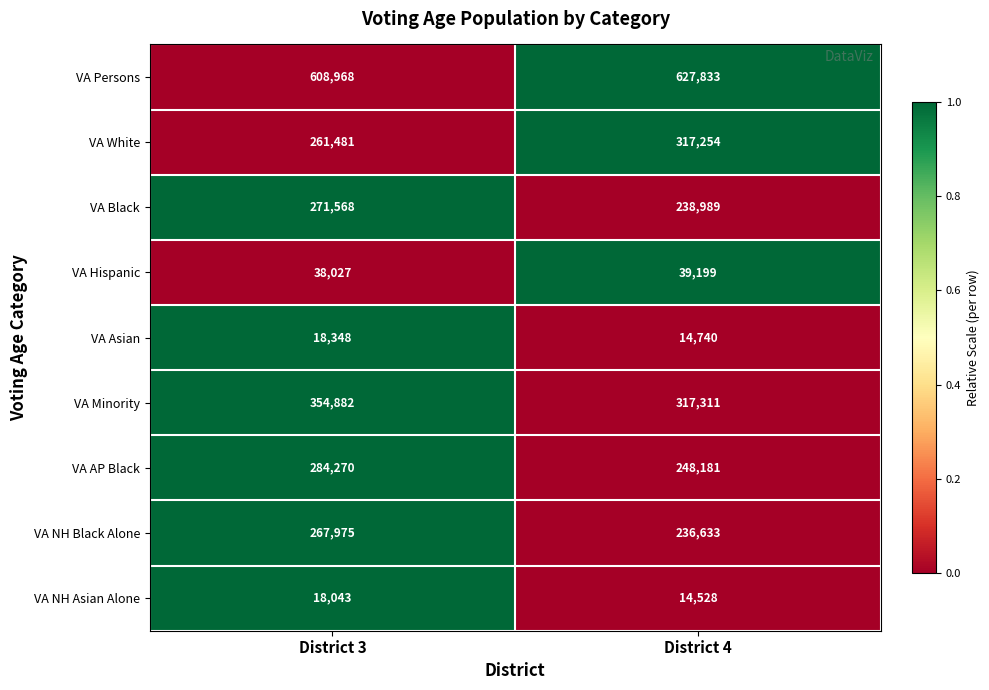

Which series has the largest range (max minus min)?

VA White